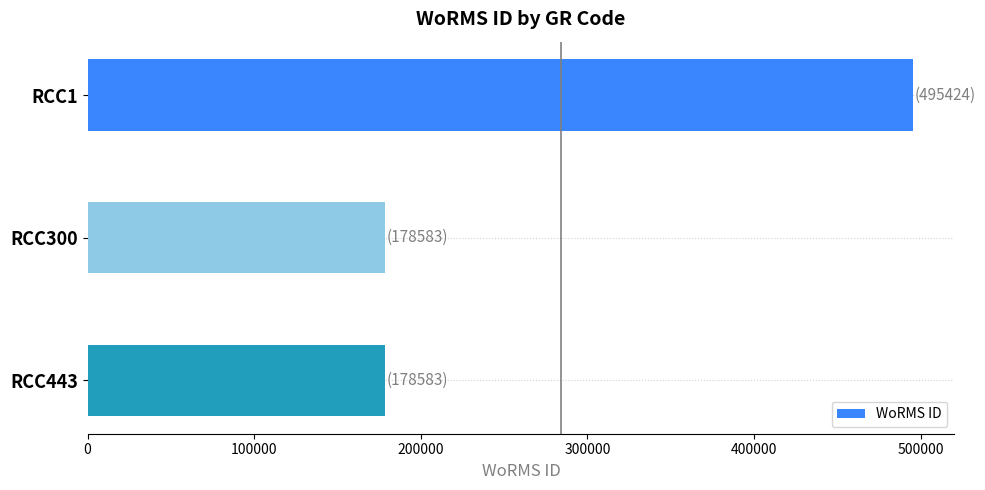

What is the average value?

284197